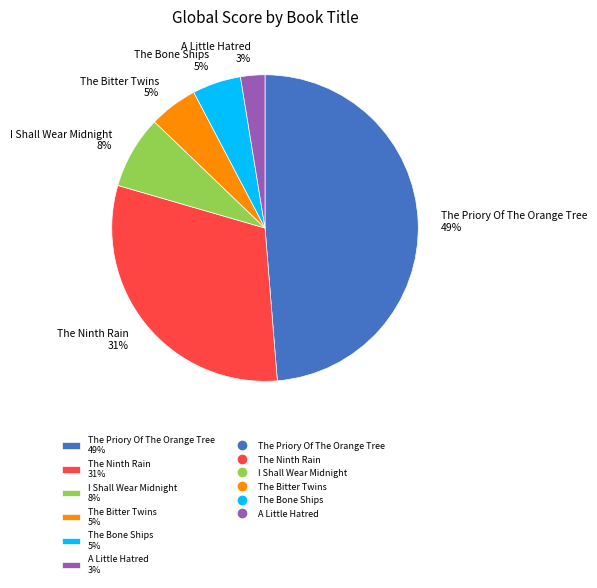

Is there any slice that represents more than half of the pie?

No